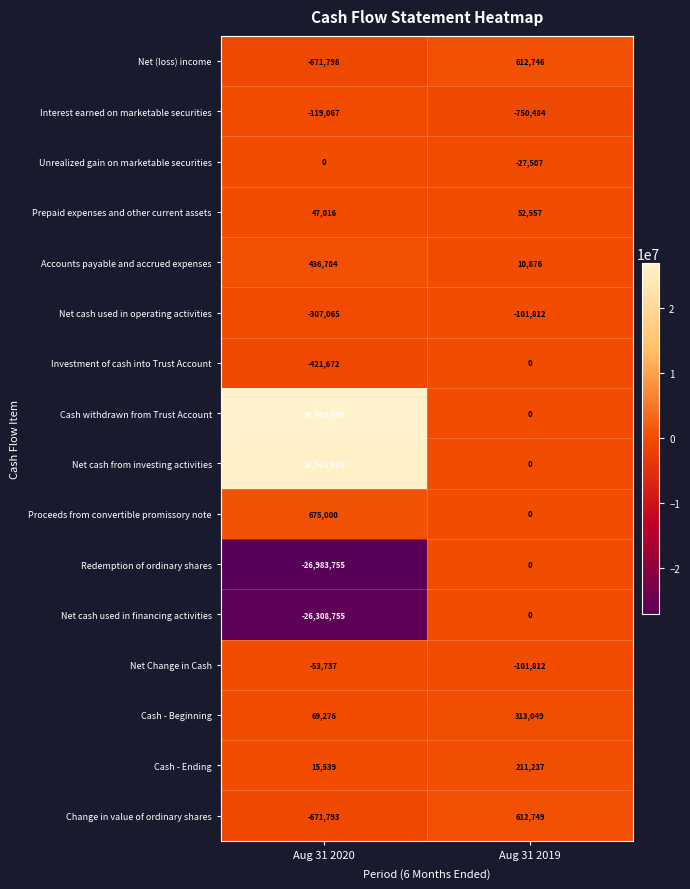

What is the difference between the Net cash used in financing activities values at Aug 31 2019 and Aug 31 2020?

26308755